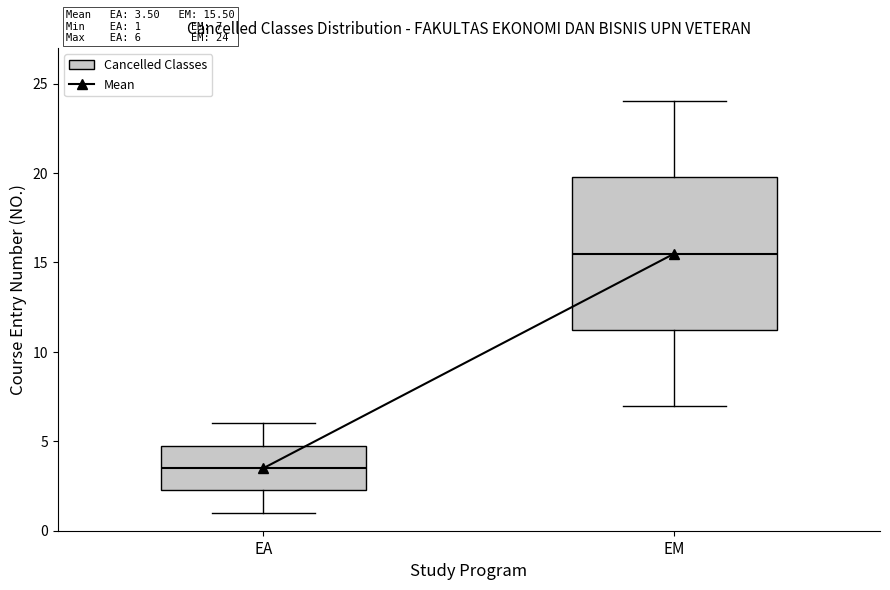

Comparing the boxes themselves (not the whiskers), which one is the tallest?

EM